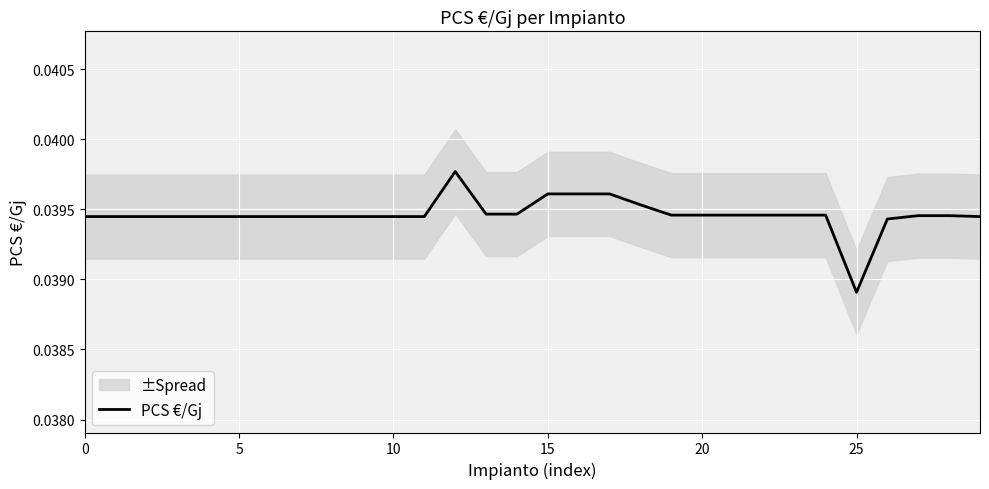

How many interior local peaks (higher than both neighbors) does the data have?

1